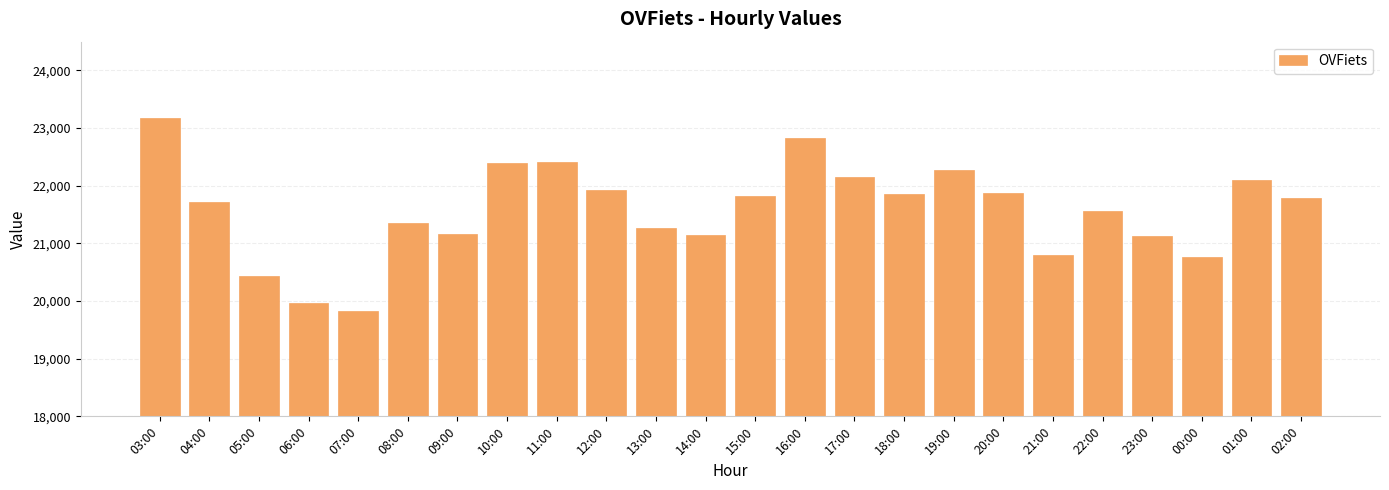

What is the ratio of the value at 06:00 to the value at 16:00?

0.9